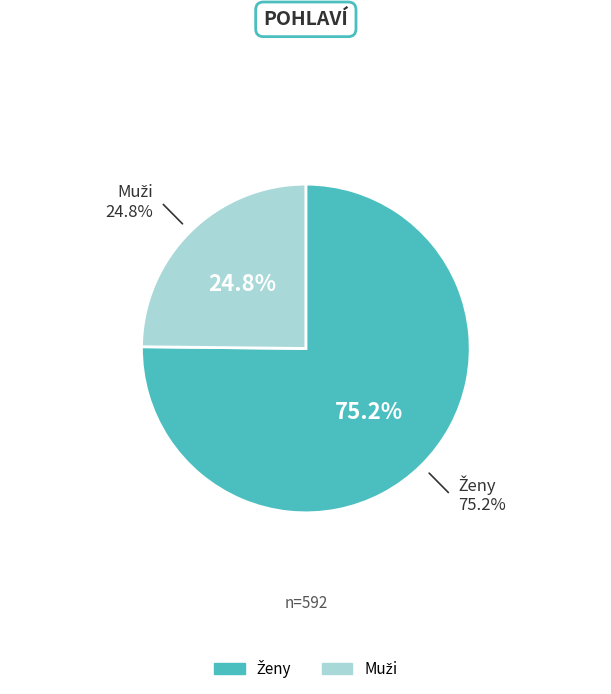

Count the number of slices in the pie.

2